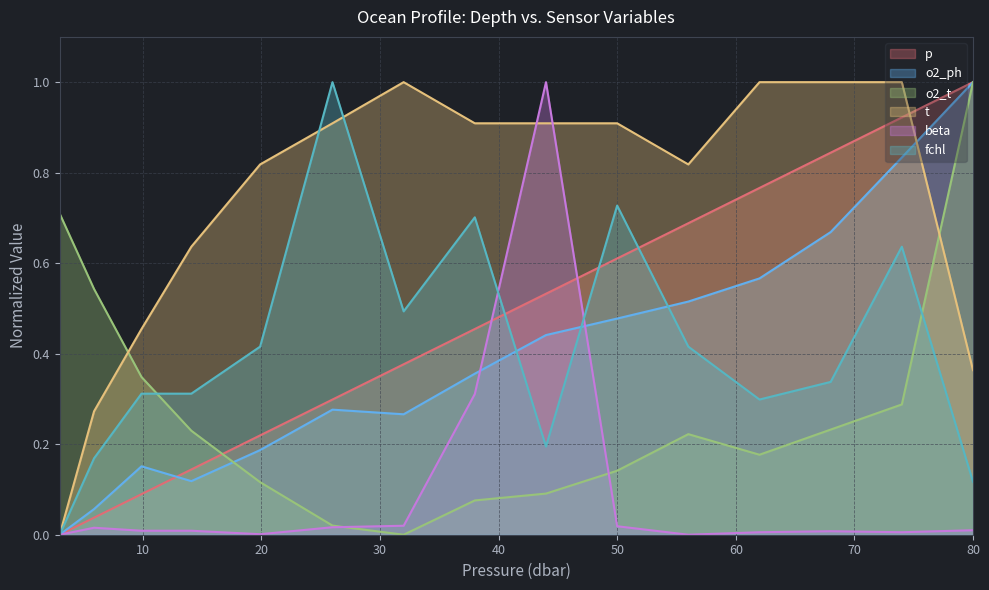

Which label corresponds to the smallest value in the chart?

3.0